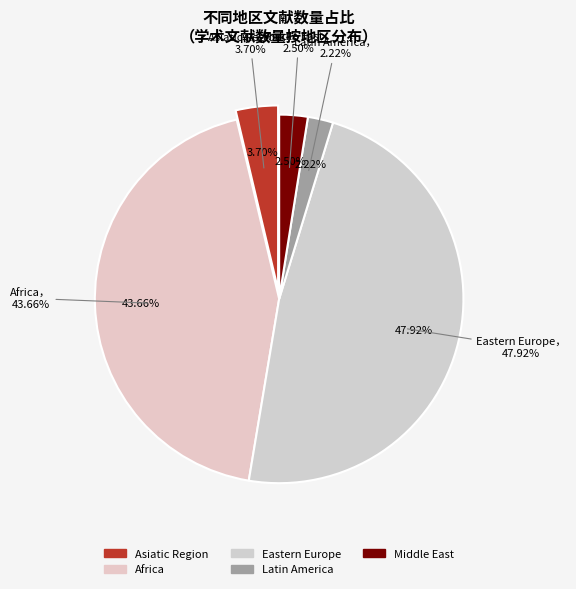

How many slices are in this pie chart?

5